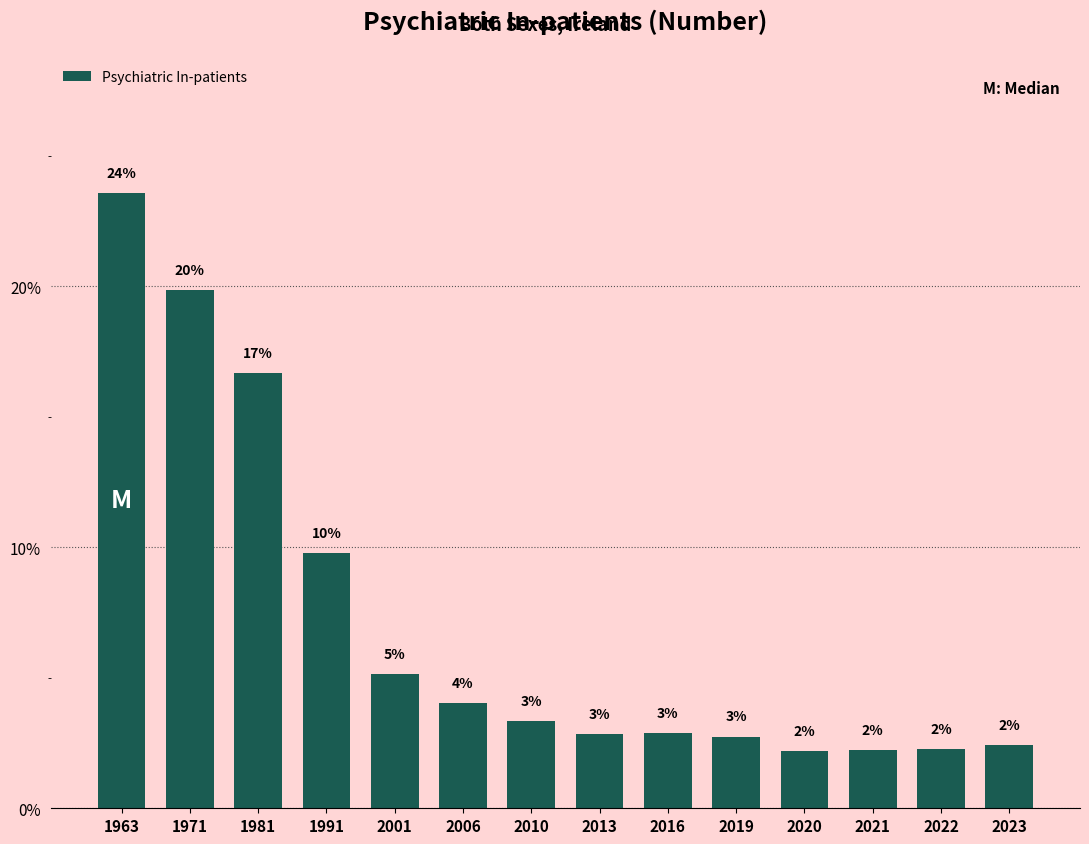

How many bars are there in total?

14